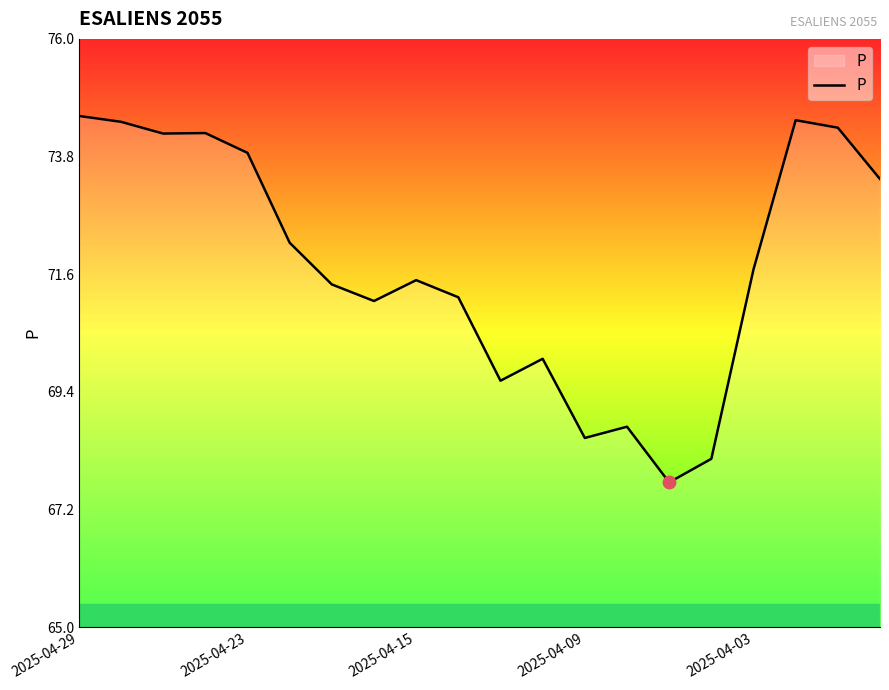

What is the maximum value shown in the chart?

74.6